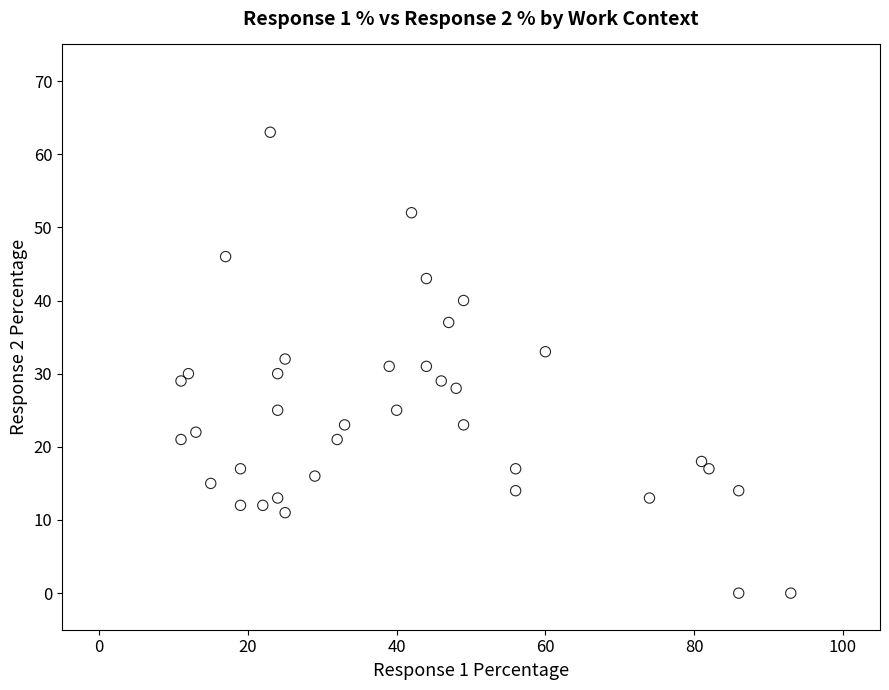

What is the range of Y values (max minus min)?

63